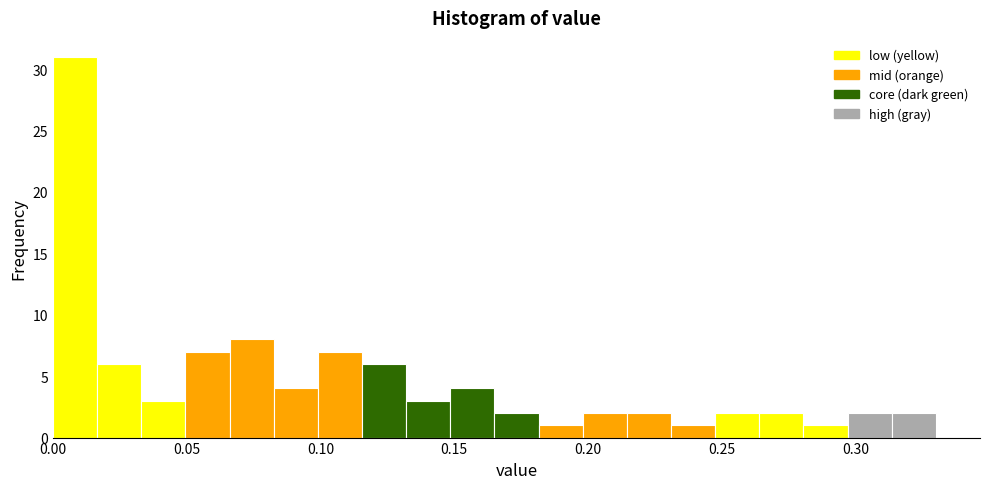

Read against the x-axis, roughly where is the centre of the tallest bar?

0.010